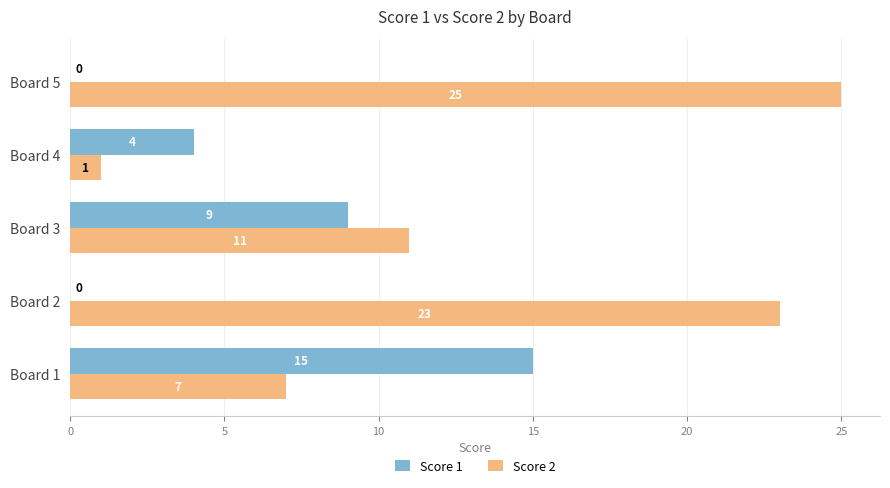

What is the sum of all Score 2 values?

67